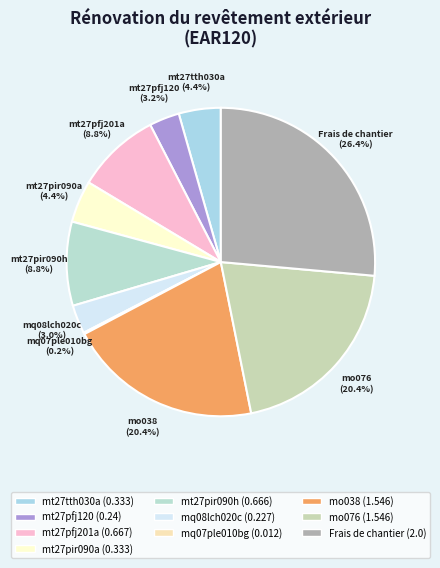

Is there a majority slice in this chart?

No